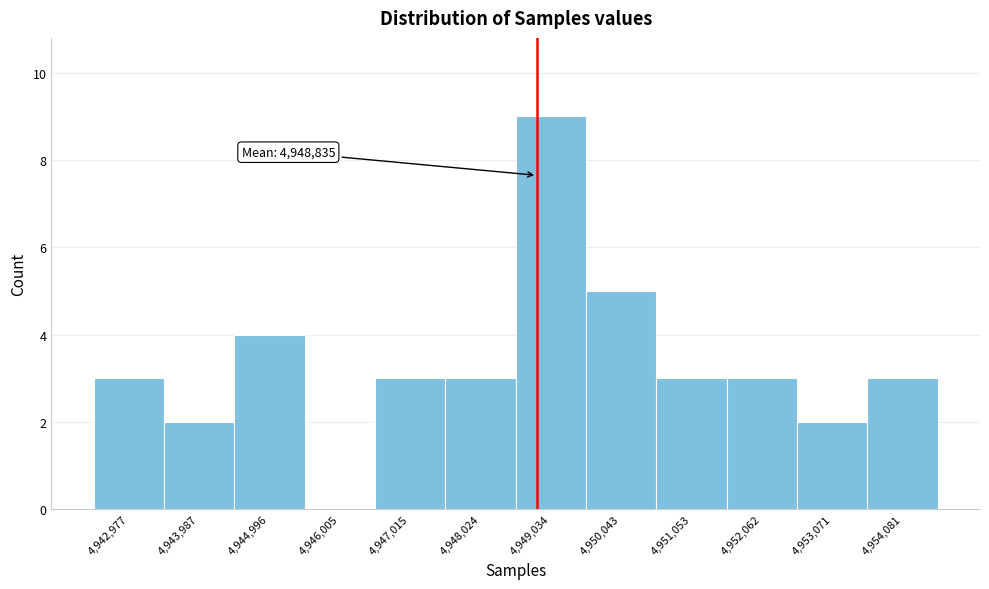

Which range on the x-axis has the tallest bar?

4948600 to 4949600